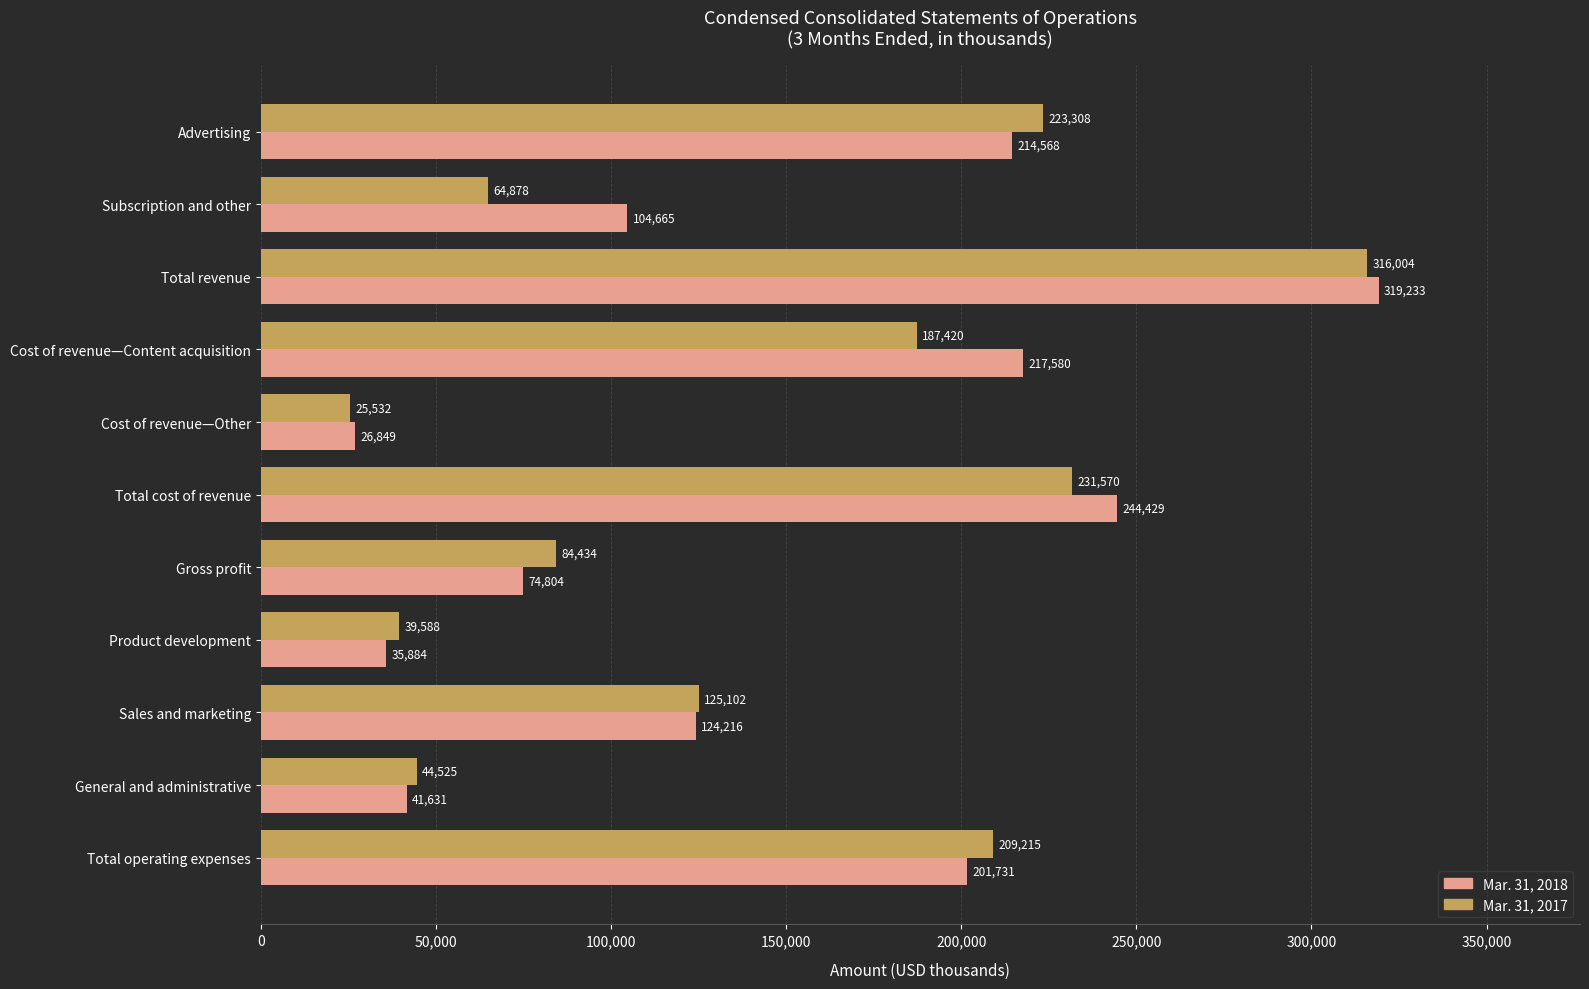

What is the difference between the maximum and second lowest values in the Mar. 31, 2017 series?

276416